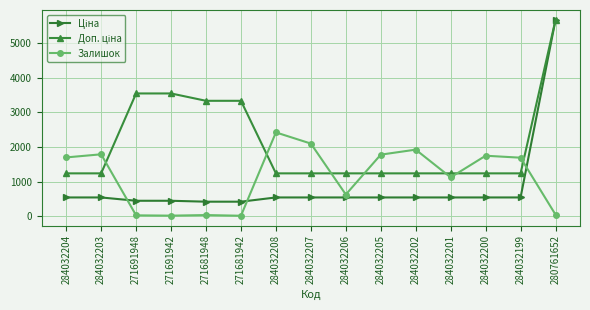

What is the value of the Залишок point at the 7th from the left?

2419.0